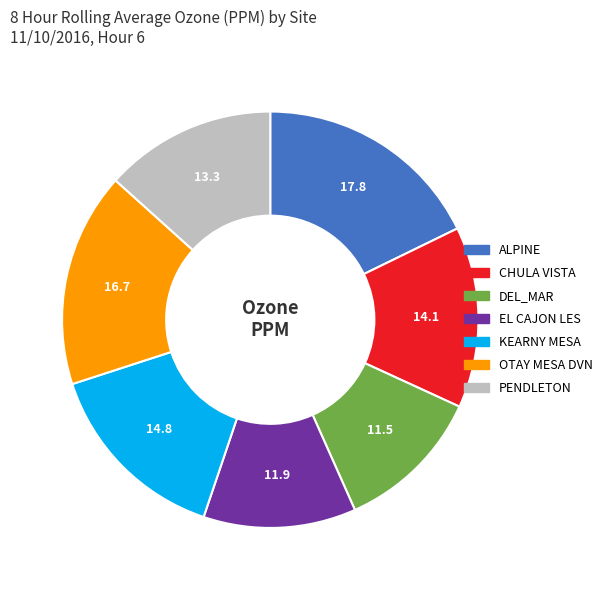

Is PENDLETON the majority of the pie?

No